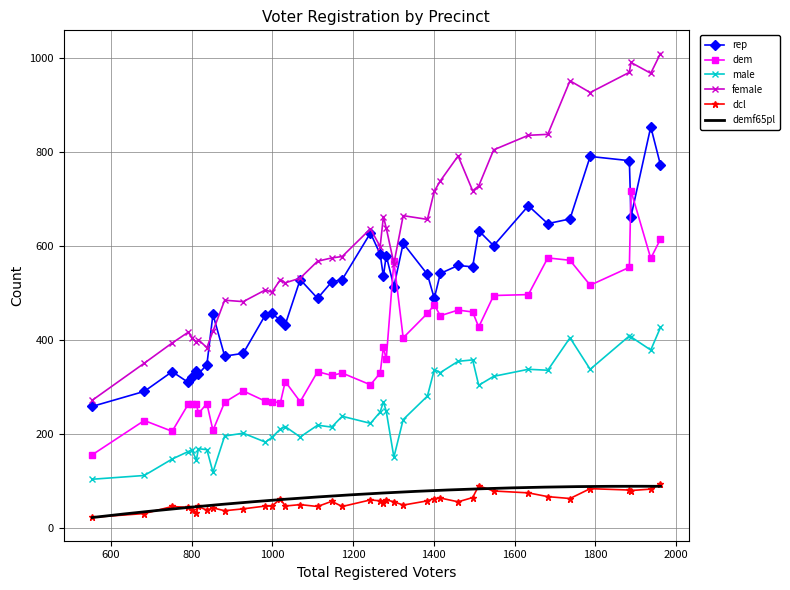

What is the maximum value for dem?

717